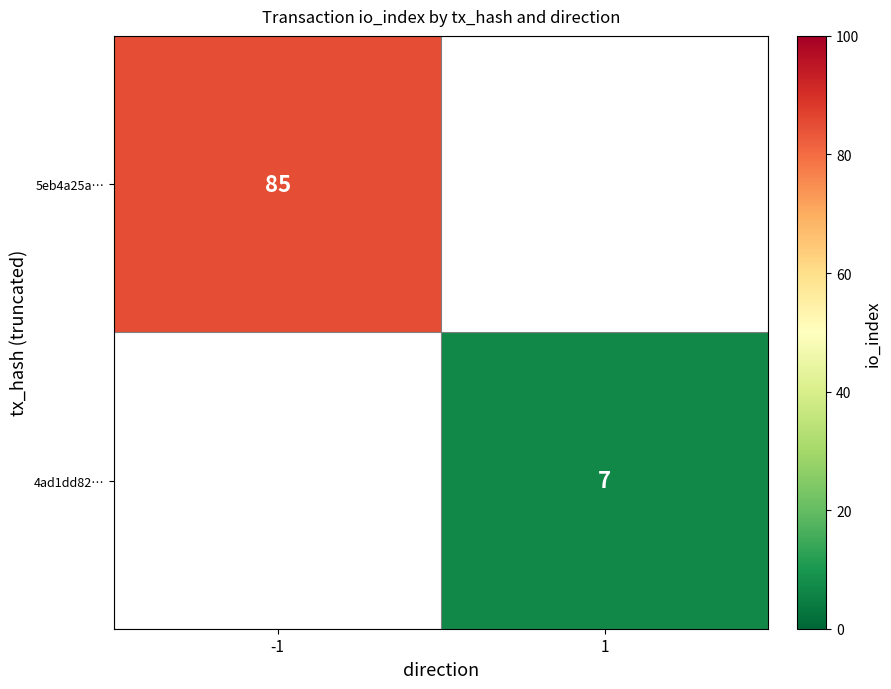

Which has a higher value, 1 or -1?

-1